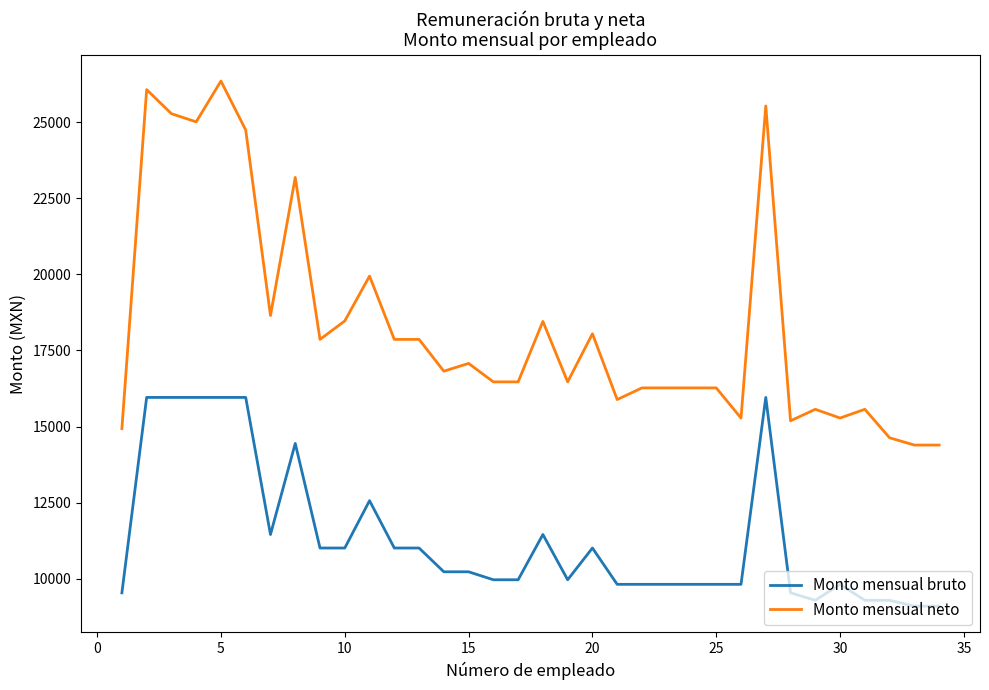

What is the lowest value of the Monto mensual bruto series?

9098.0